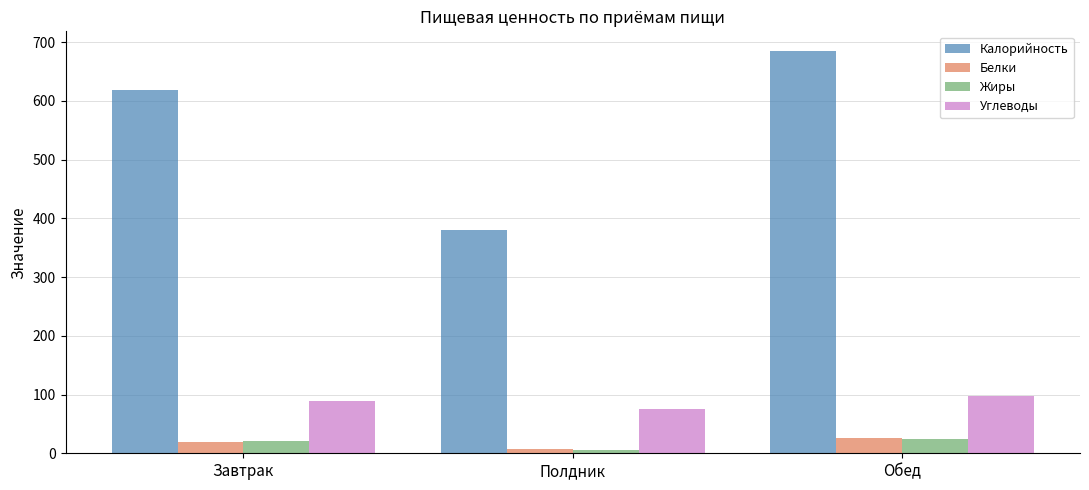

Reading left to right, transcribe all the data shown in this chart.

Калорийность: Завтрак=618.9	Полдник=380.2	Обед=684.0
Белки: Завтрак=19.4	Полдник=7.6	Обед=25.5
Жиры: Завтрак=20.8	Полдник=5.6	Обед=24.4
Углеводы: Завтрак=88.2	Полдник=74.7	Обед=97.4